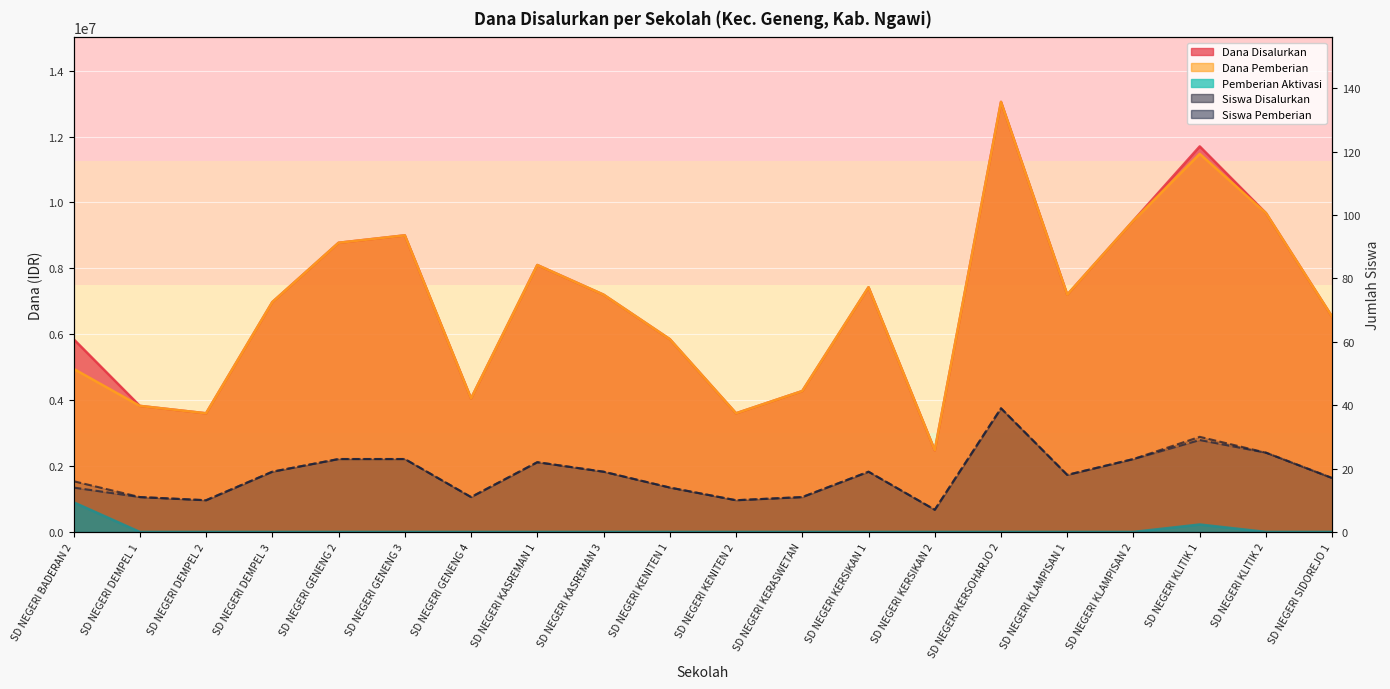

Where does the Siswa Pemberian (line) series first go above 19?

SD NEGERI GENENG 2